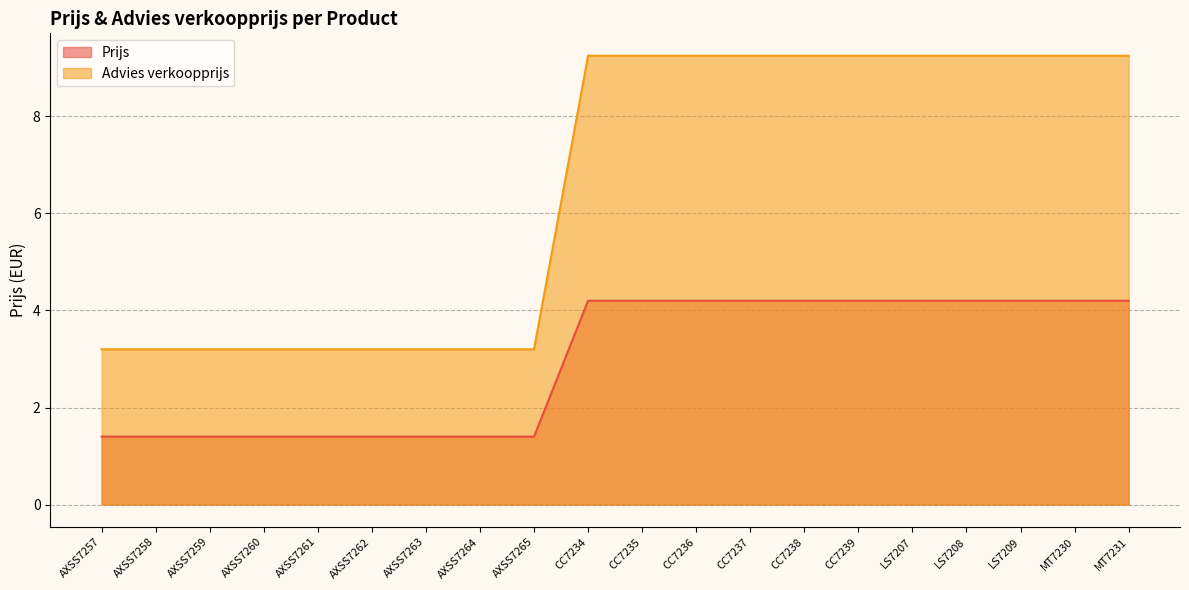

How many lines are shown in the chart?

2